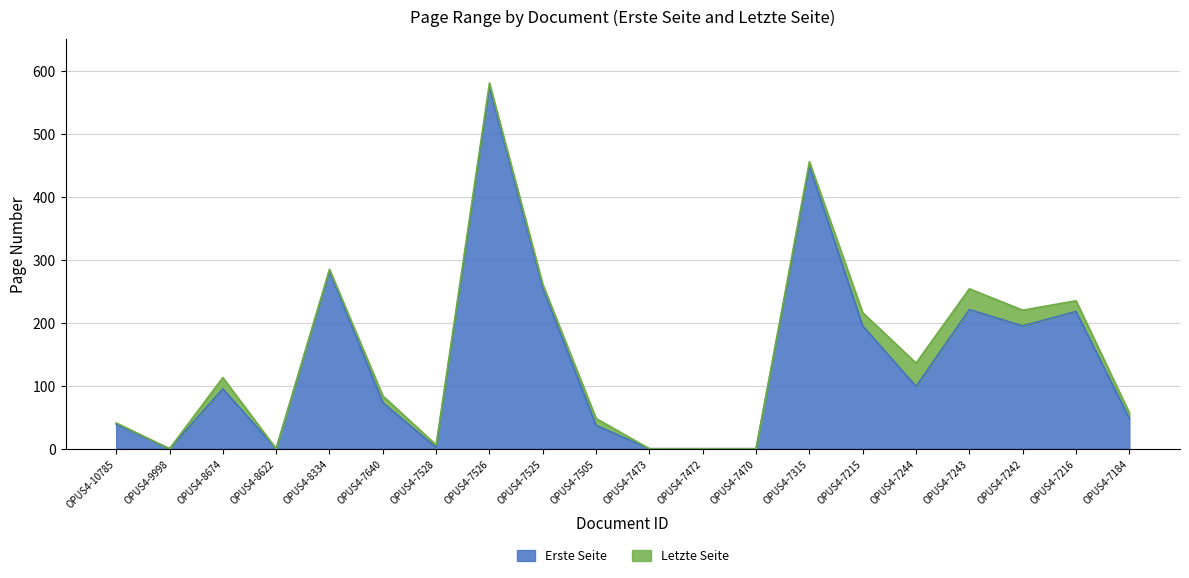

True or false: Letzte Seite and Erste Seite intersect in this chart.

False